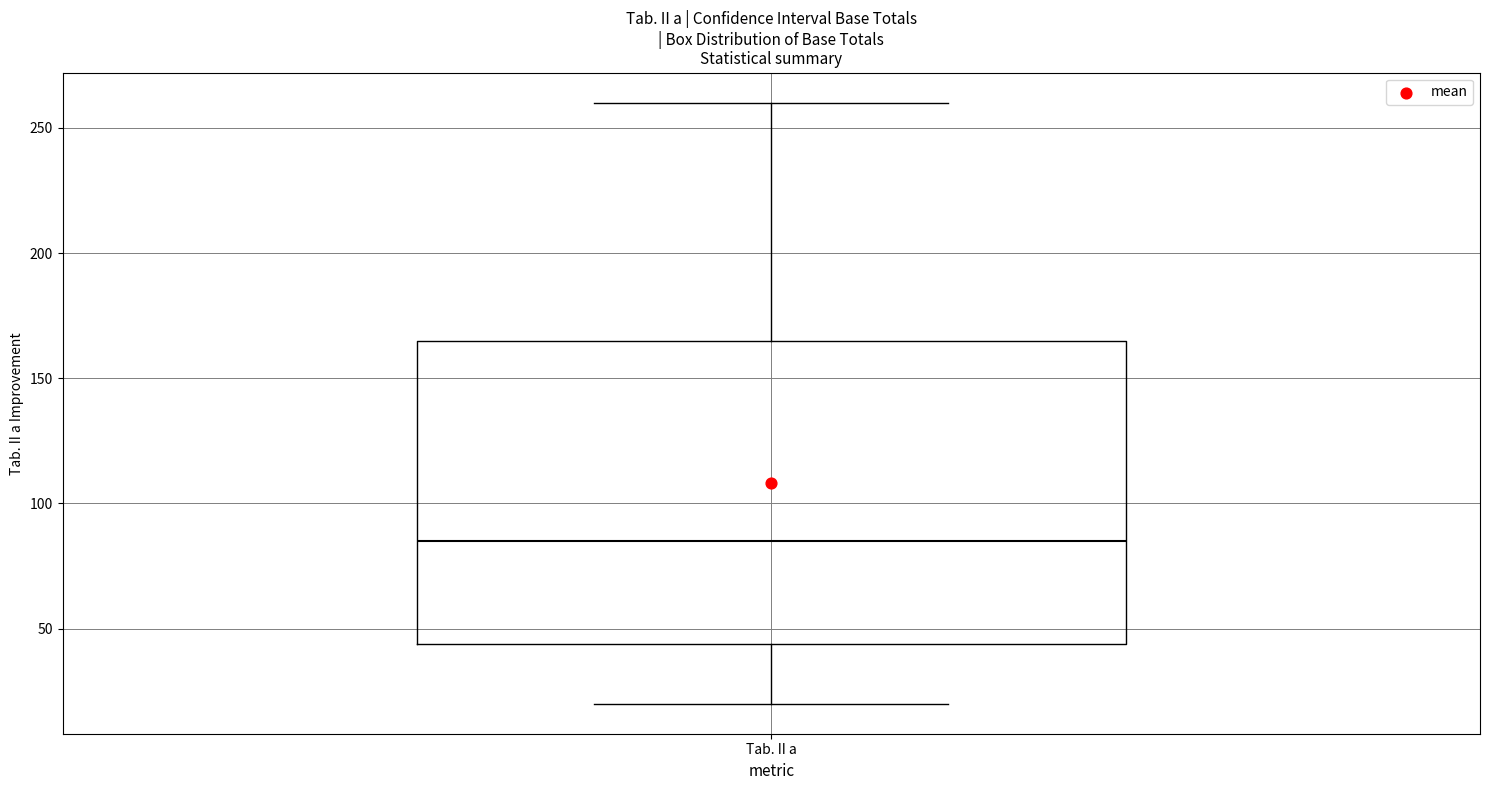

Transcribe this box plot: give where the median line is, the range the box spans, and where the two whiskers end, as read against the y-axis. The values are not printed on the chart, so give them approximately, as read against the axis.

median 85, box 45 to 165, whiskers 20 to 260